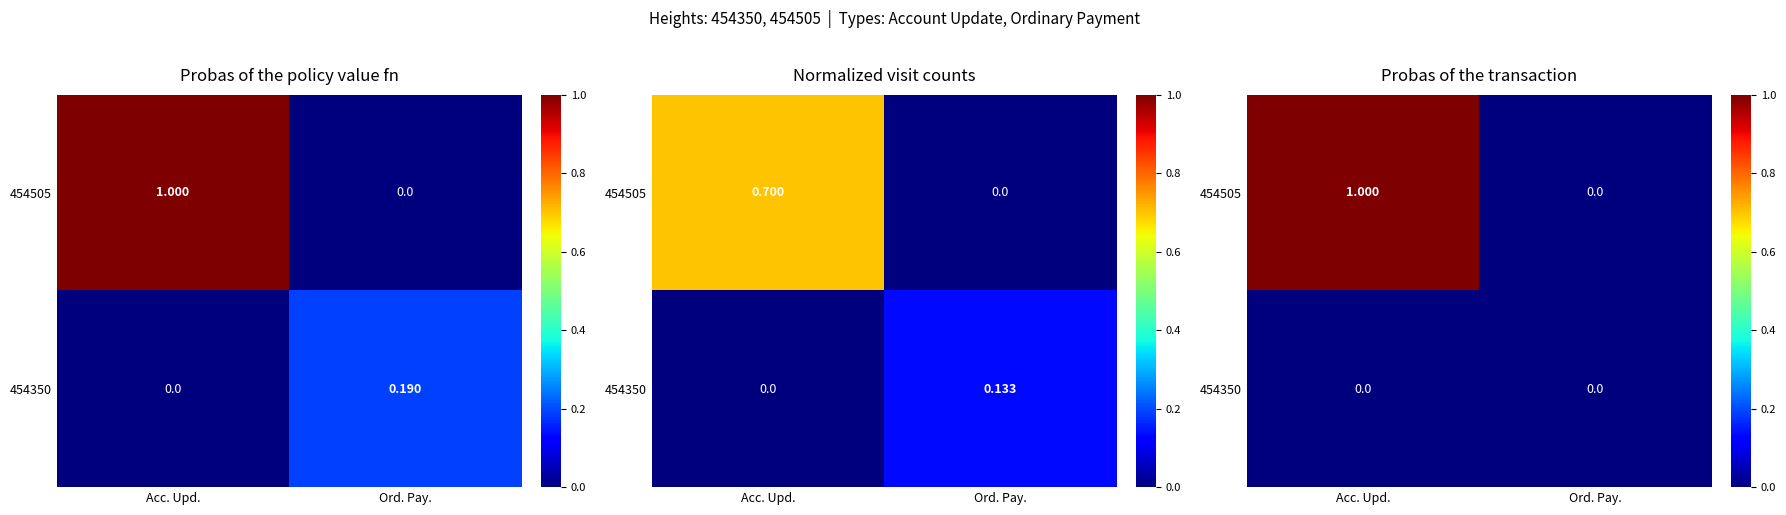

List the labels in order of 454505 value, smallest first.

Ord. Pay., Acc. Upd.